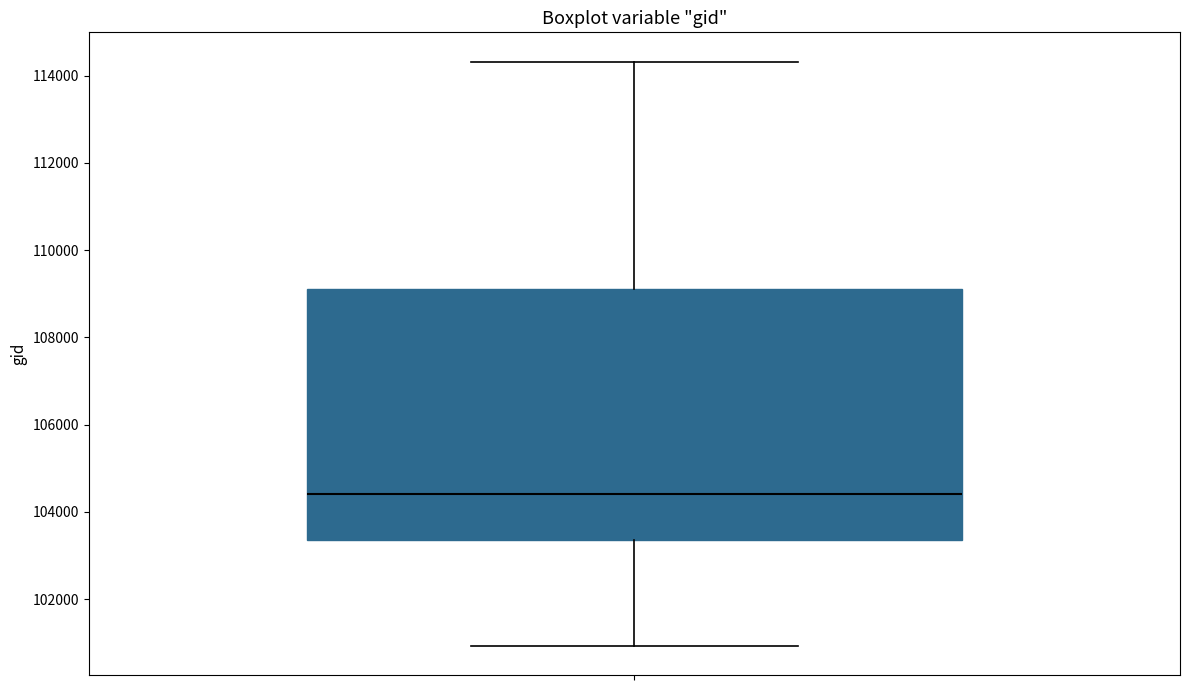

Transcribe this box plot: give where the median line is, the range the box spans, and where the two whiskers end, as read against the y-axis. The values are not printed on the chart, so give them approximately, as read against the axis.

median 104400, box 103400 to 109200, whiskers 101000 to 114400